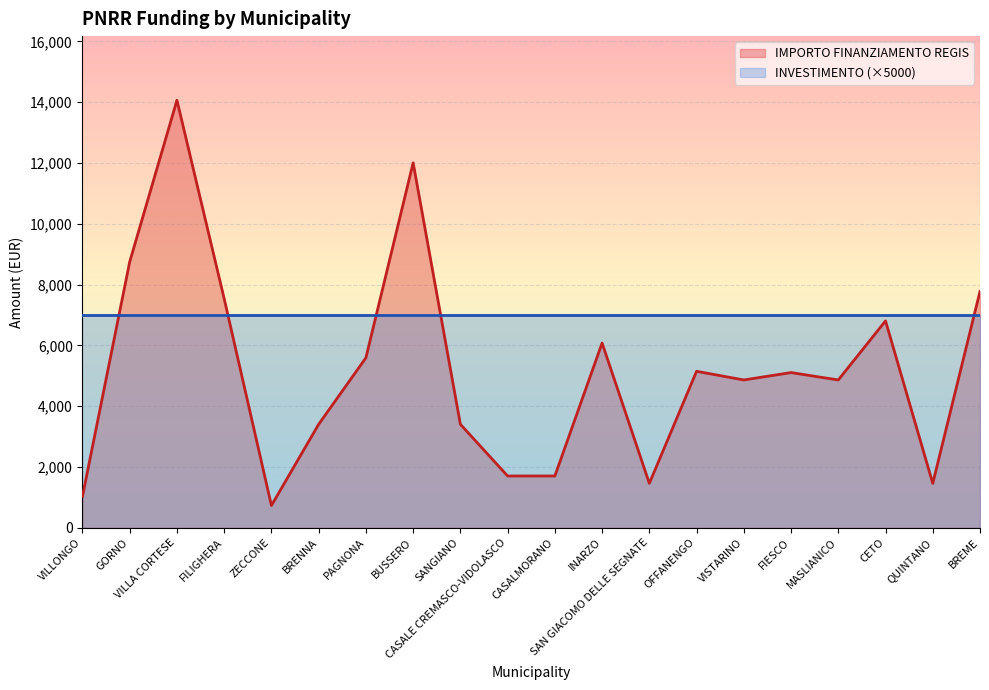

Rank the categories by value from highest to lowest.

VILLA CORTESE, BUSSERO, GORNO, BREME, FILIGHERA, CETO, INARZO, PAGNONA, OFFANENGO, FIESCO, VISTARINO, MASLIANICO, BRENNA, SANGIANO, CASALE CREMASCO-VIDOLASCO, CASALMORANO, SAN GIACOMO DELLE SEGNATE, QUINTANO, VILLONGO, ZECCONE